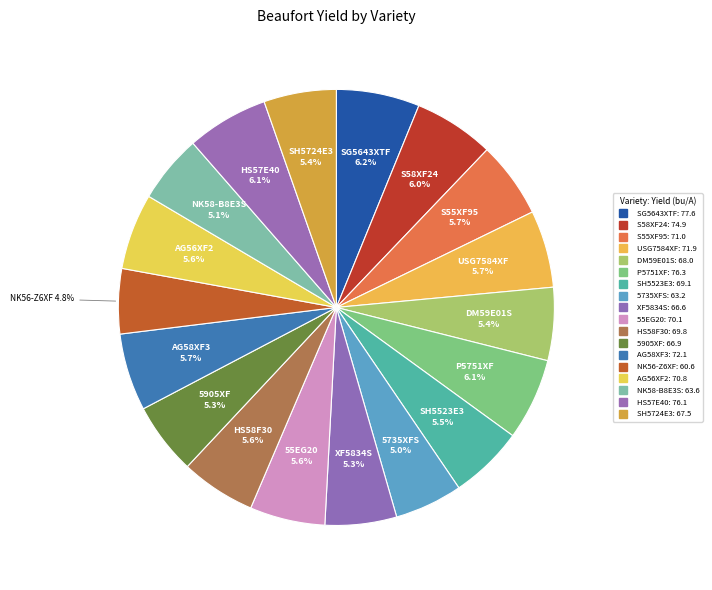

Which category has the smallest portion of the pie?

NK56-Z6XF